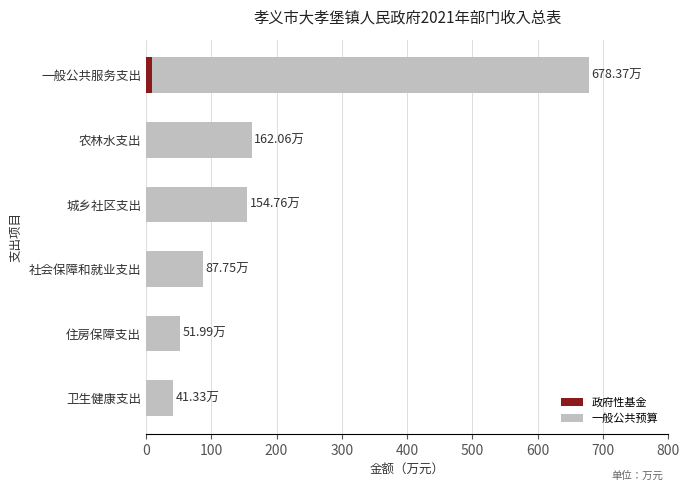

What are all the series names shown in the legend?

政府性基金, 一般公共预算